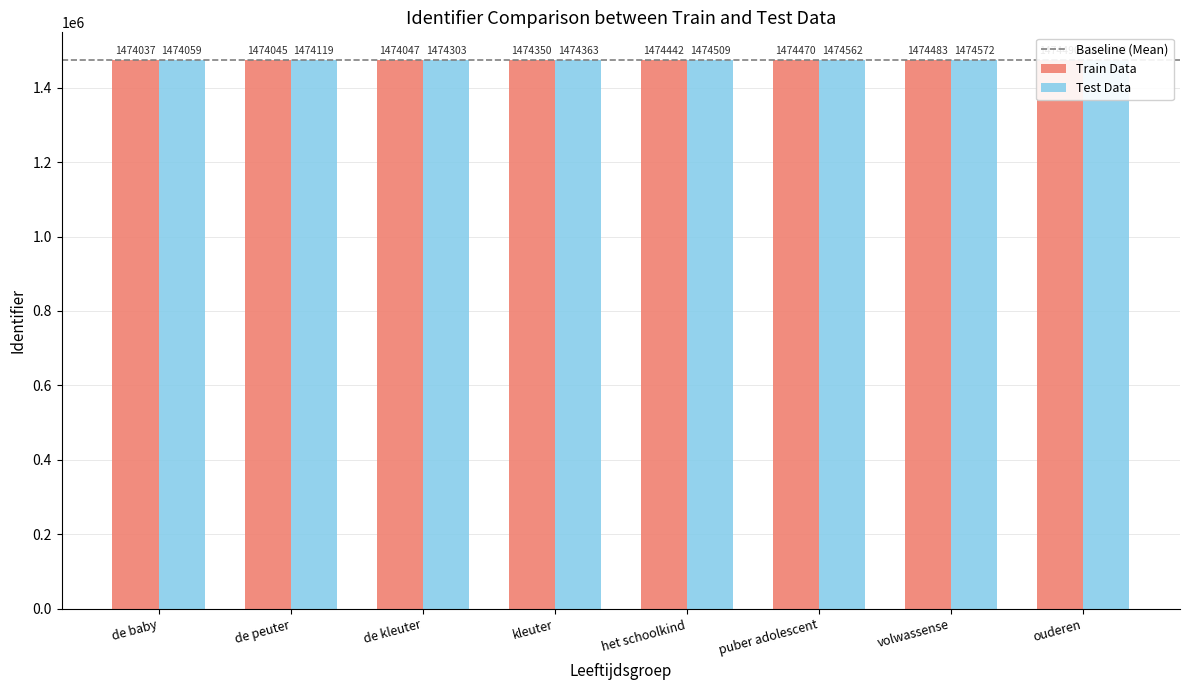

How many bars are there in each group?

2